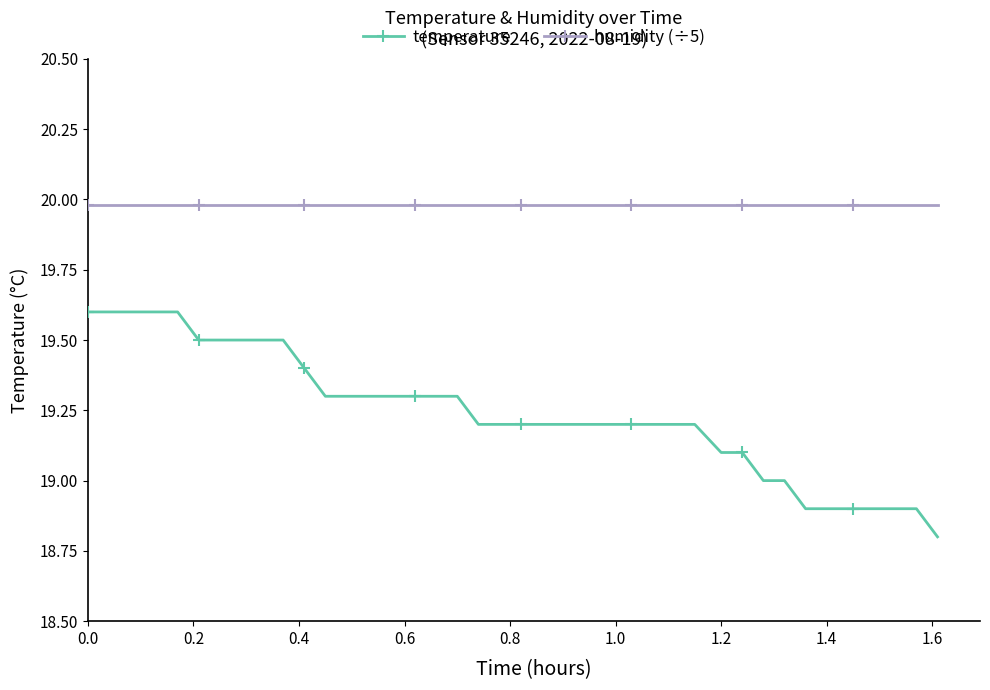

List the series in order of their overall mean, highest first.

humidity (÷5), temperature